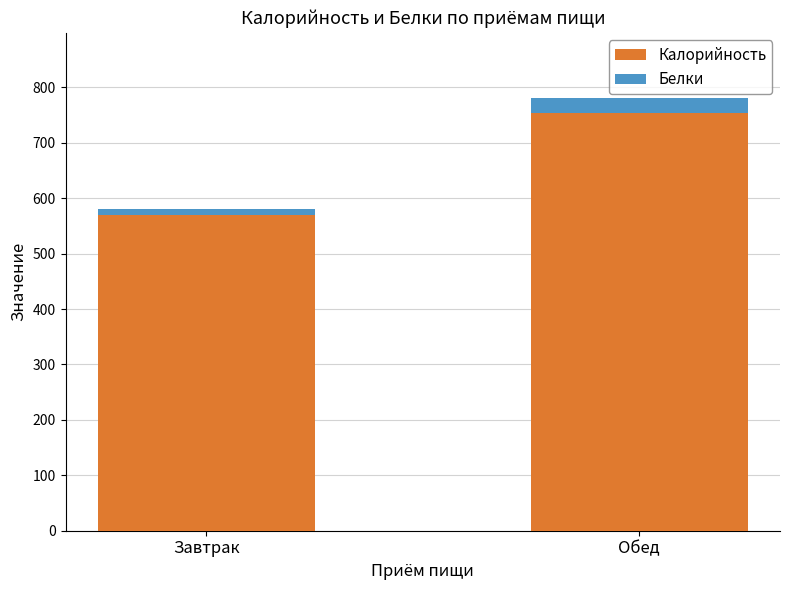

At which category is the sum across all series the highest?

Обед